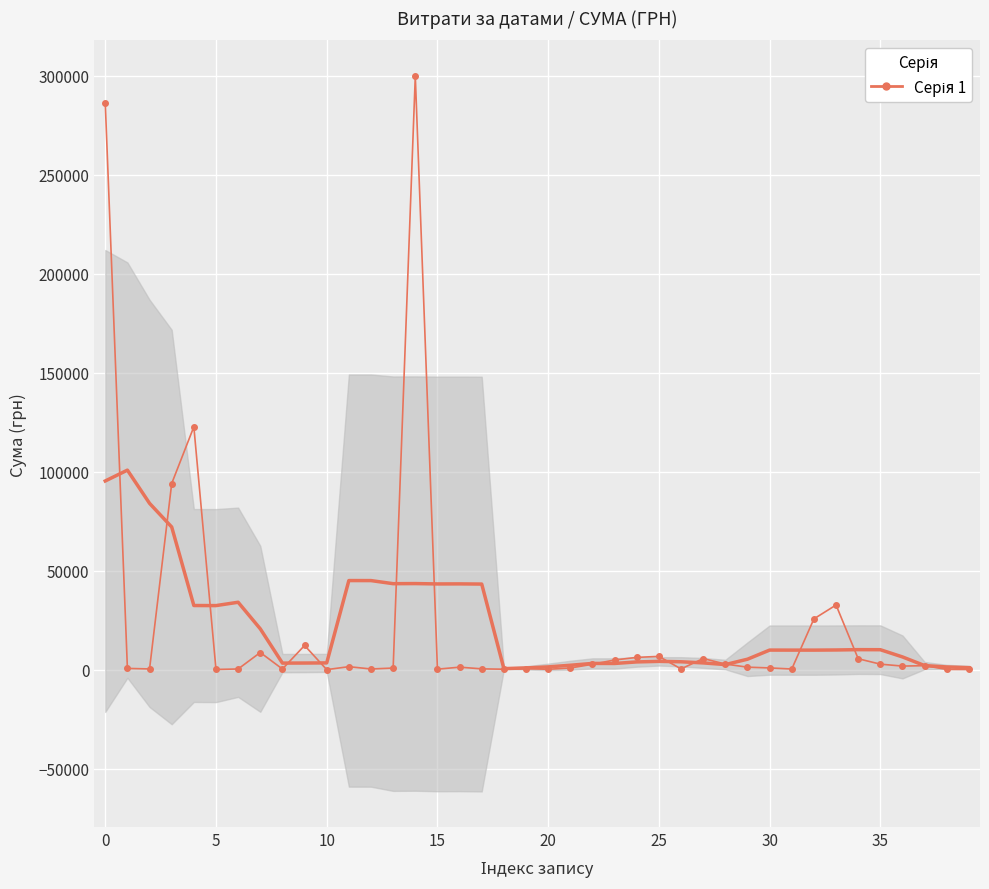

How many values are below 1253?

19